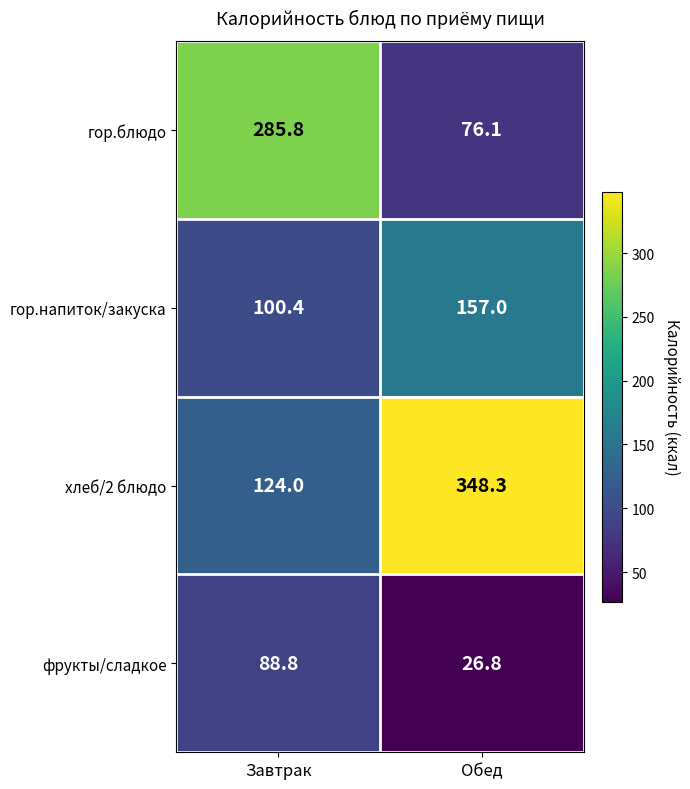

What is the sum of the фрукты/сладкое values at Завтрак and Обед?

115.6